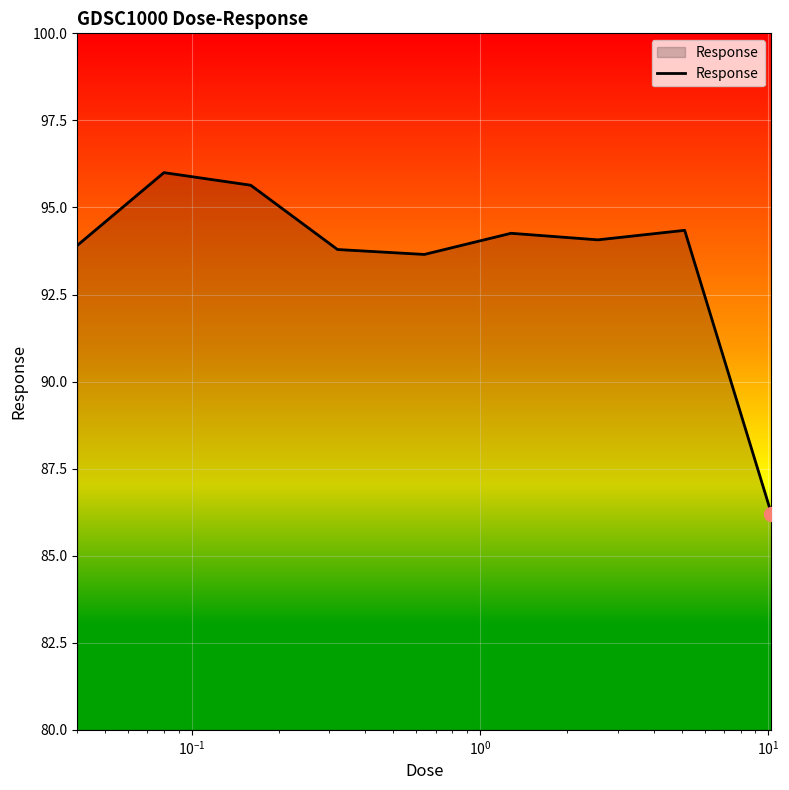

What is the minimum value shown in the chart?

86.2